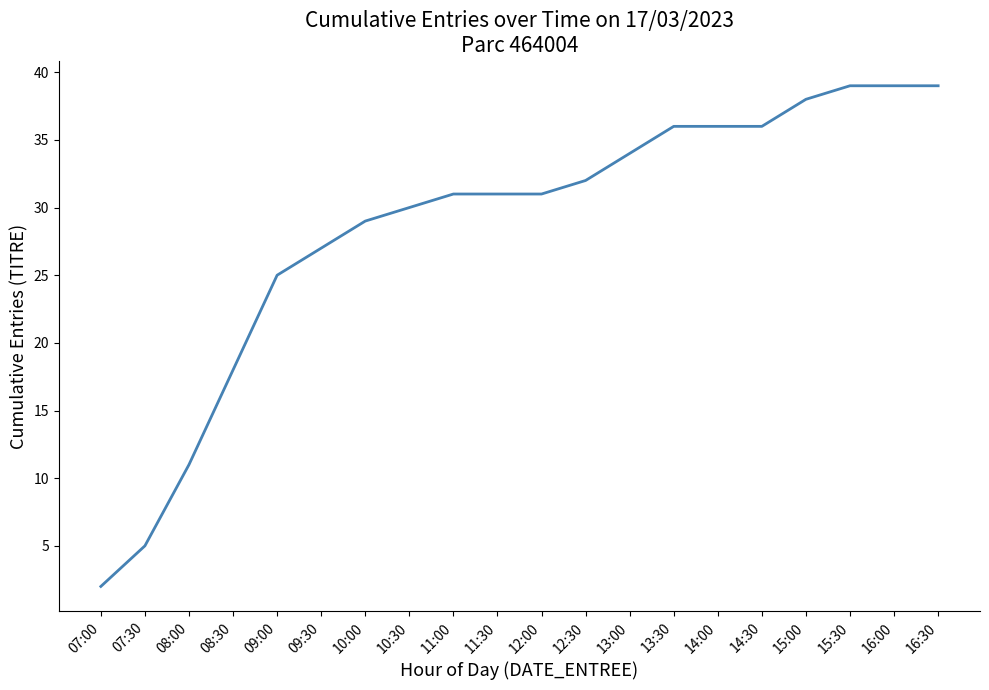

Which has a higher value, 15:00 or 08:00?

15:00